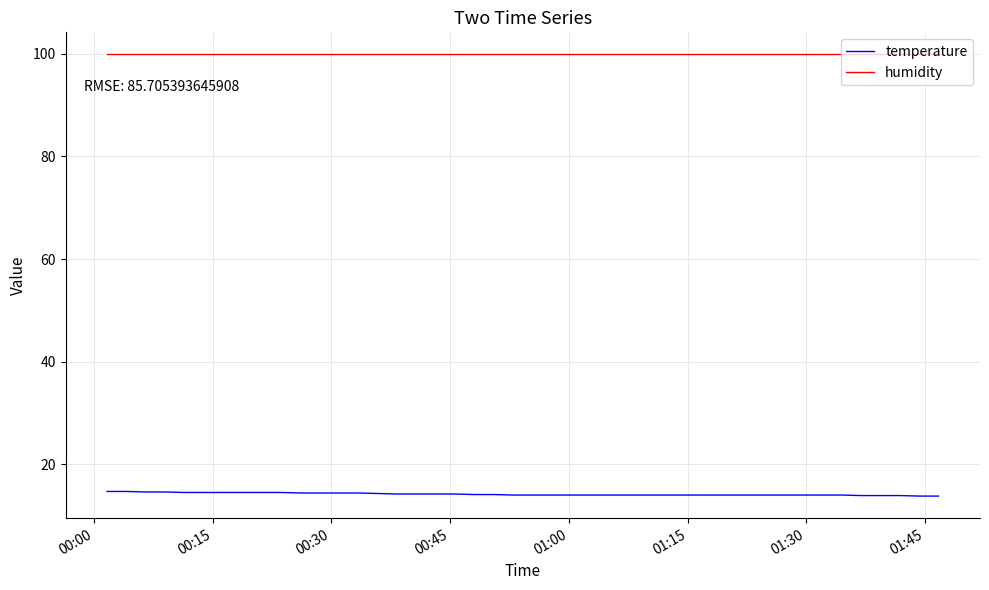

Rank the series by their average value, from lowest to highest.

temperature, humidity